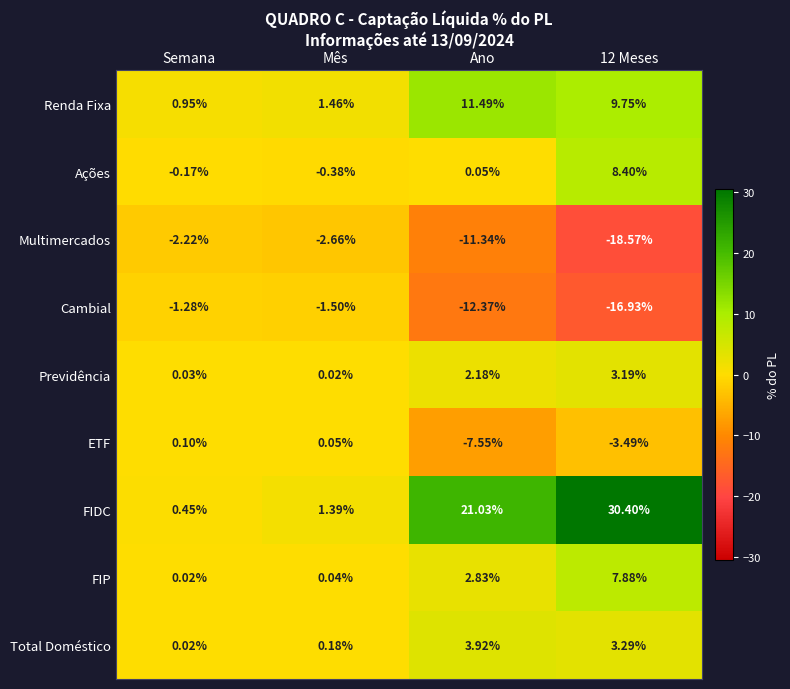

Rank the series at 12 Meses from highest to lowest value.

FIDC, Renda Fixa, Ações, FIP, Total Doméstico, Previdência, ETF, Cambial, Multimercados